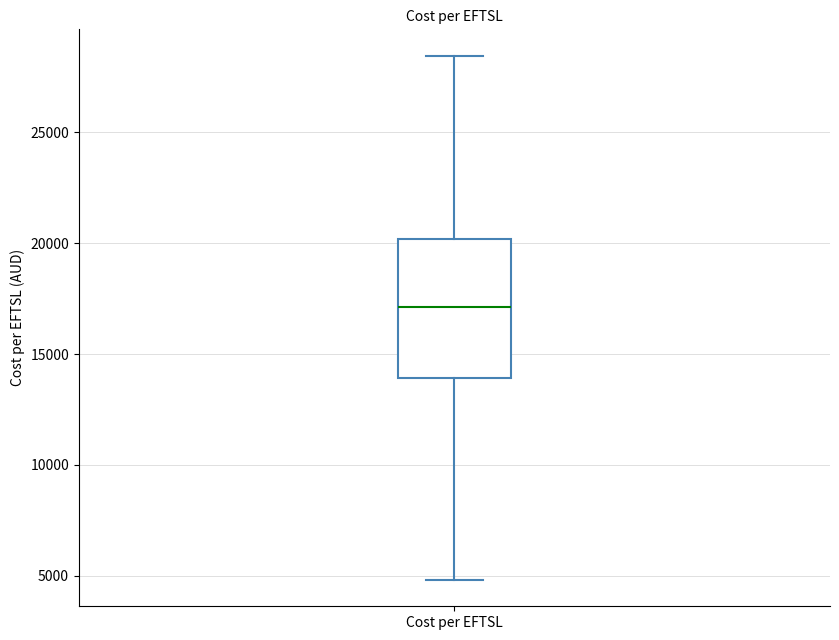

Read this box plot against the y-axis: the position of the median line, the range covered by the box, and the ends of both whiskers. The values are not printed on the chart, so give them approximately, as read against the axis.

median 17000, box 14000 to 20000, whiskers 5000 to 28500